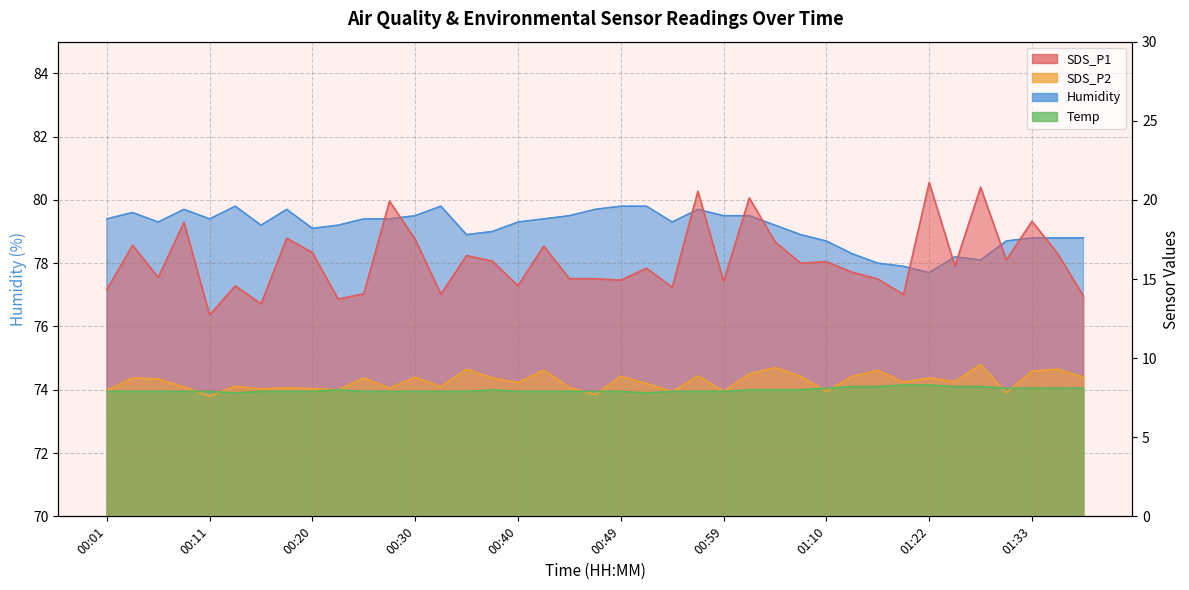

Does the chart have visible grid lines?

Yes